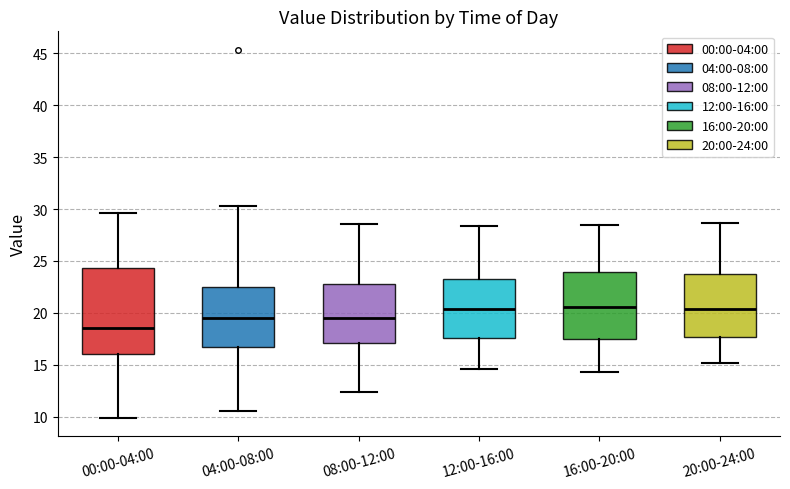

Which box is the tallest, from its lower edge to its upper edge?

00:00-04:00